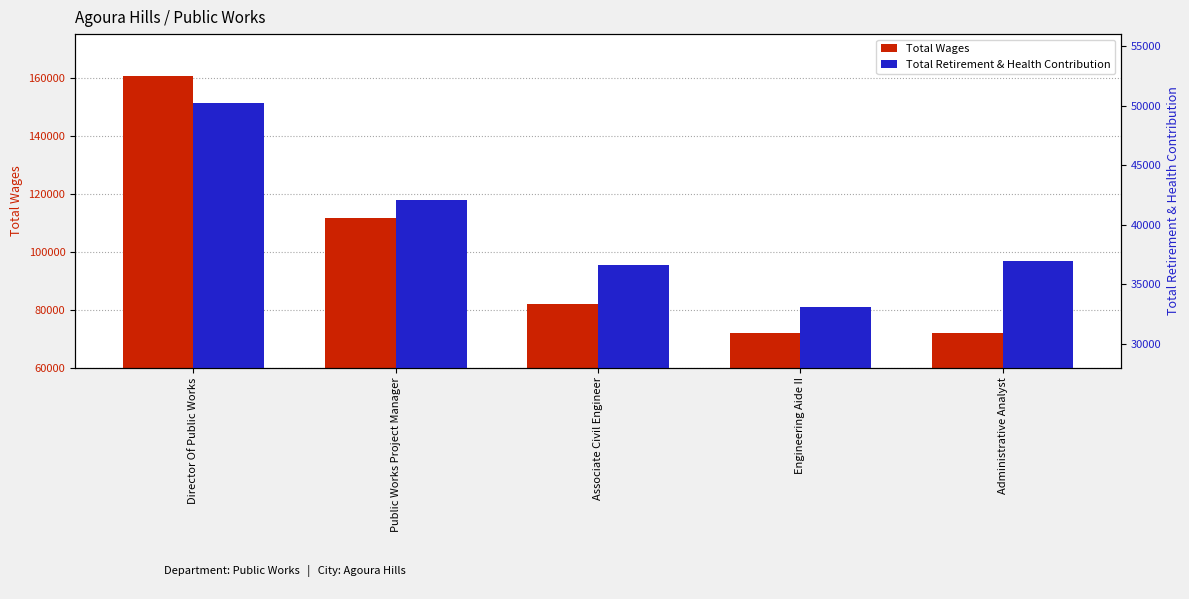

What is the difference between the second highest and second lowest values in the Total Retirement & Health Contribution series?

5489